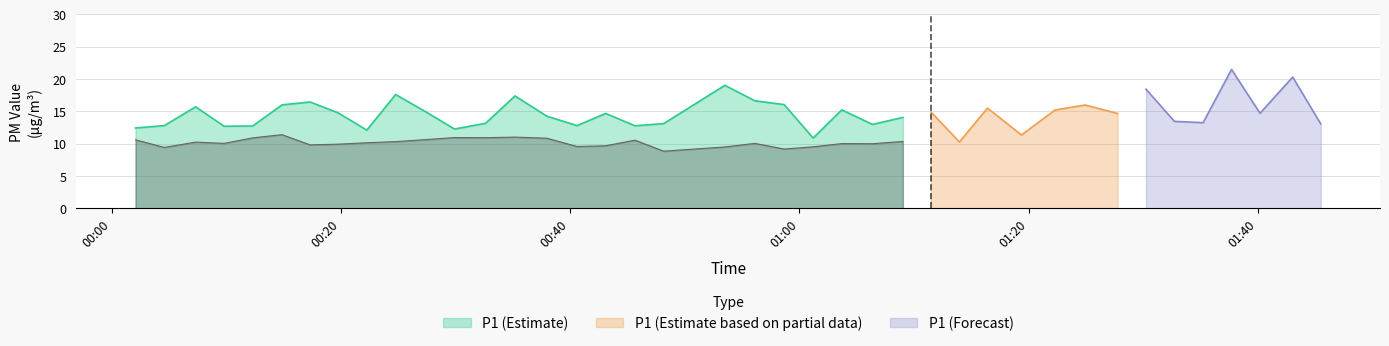

What is the lowest value of the P1 (Estimate) series?

10.9